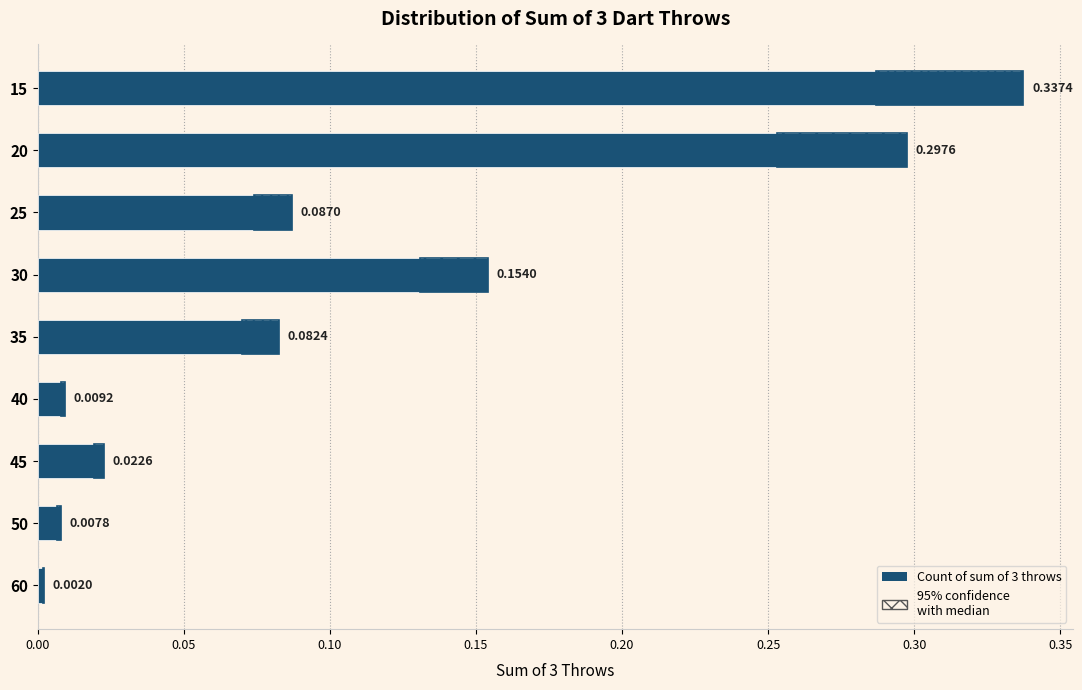

Is it true that the value at 45 is 0.0?

True